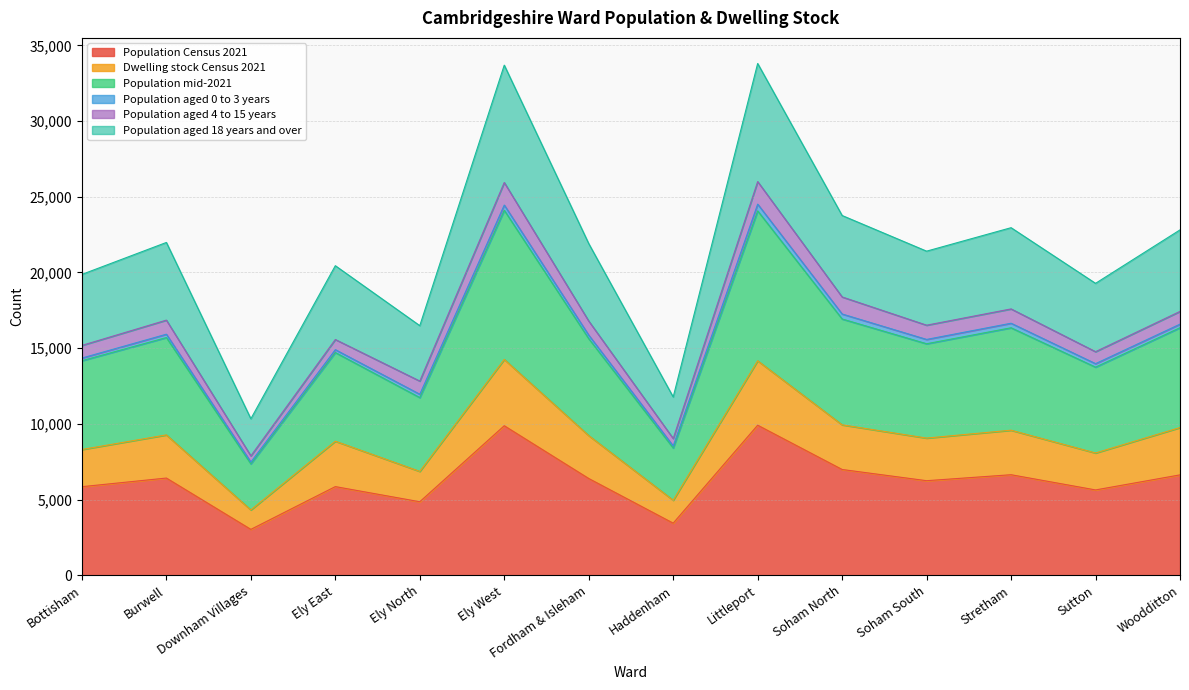

What is the sum of the Population Census 2021 values at Sutton and Fordham & Isleham?

12025